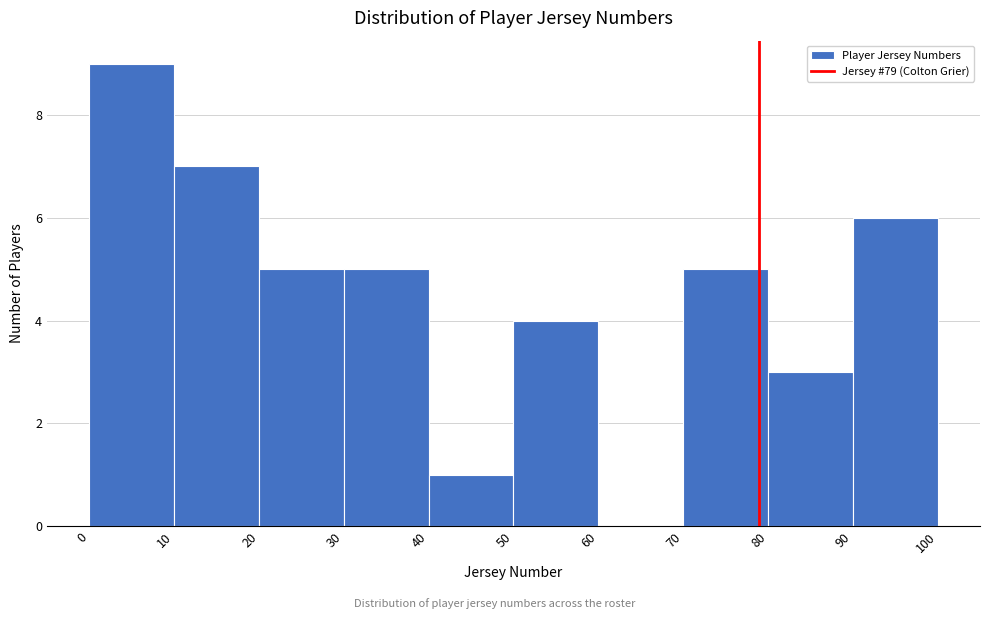

Which range on the x-axis has the tallest bar?

0 to 10